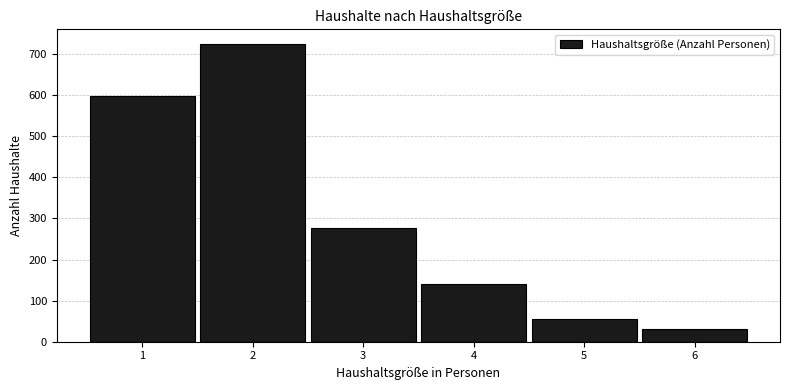

Reading left to right, list all the values displayed in this chart.

599	724	277	141	56	30